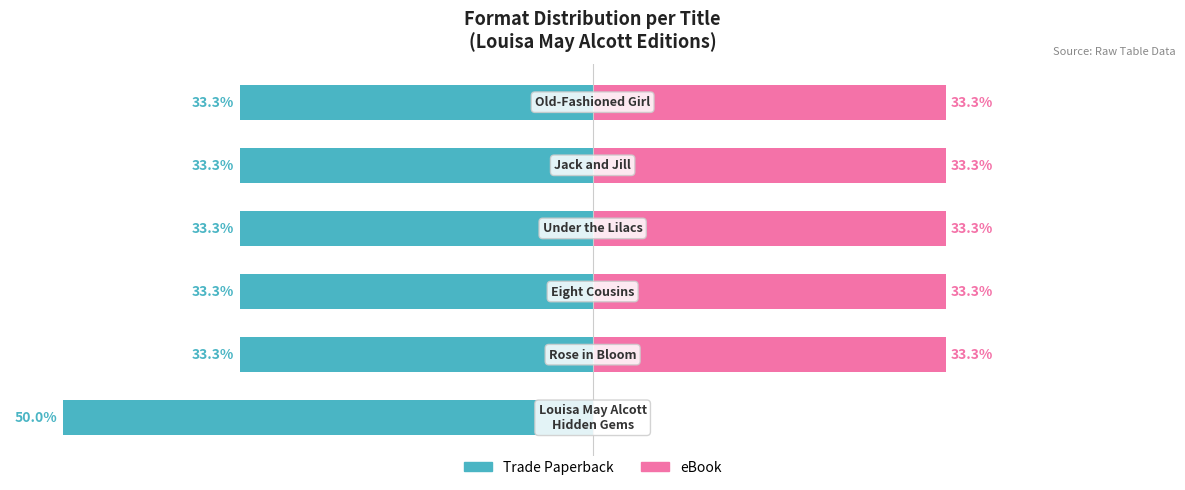

Reading left to right, what are all the values shown in this chart?

Trade Paperback: 0=-50.0	1=-33.3	2=-33.3	3=-33.3	4=-33.3	5=-33.3
eBook: 0=0.0	1=33.3	2=33.3	3=33.3	4=33.3	5=33.3